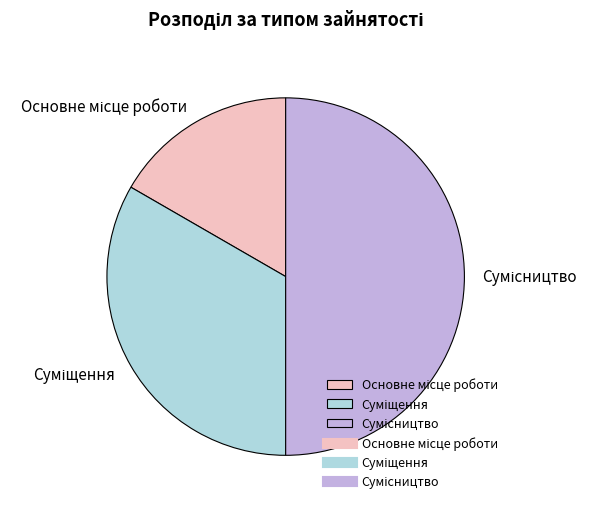

How many segments does this pie chart have?

3